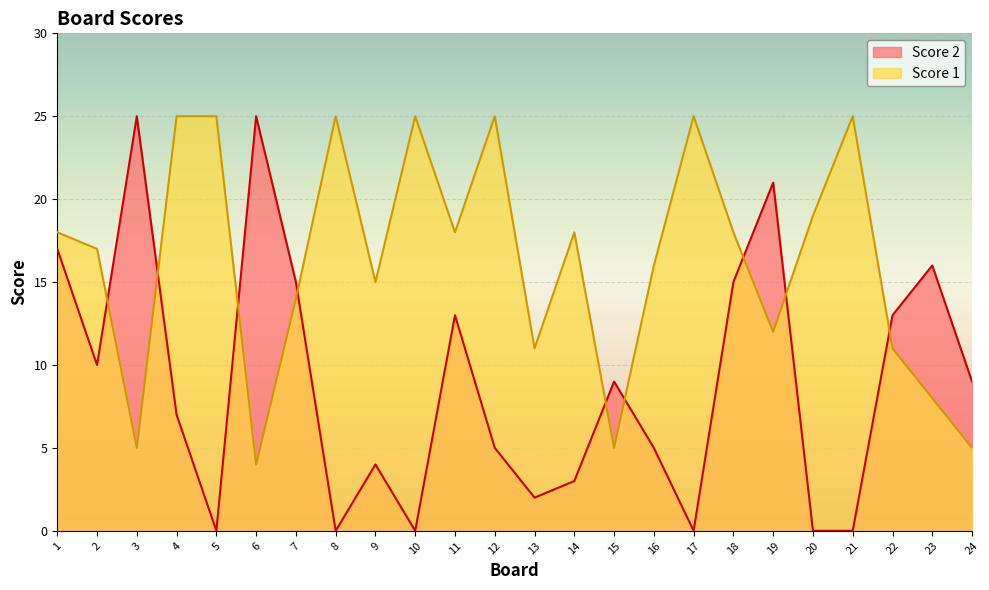

True or false: Score 1 has more than 1 interior local peaks.

True